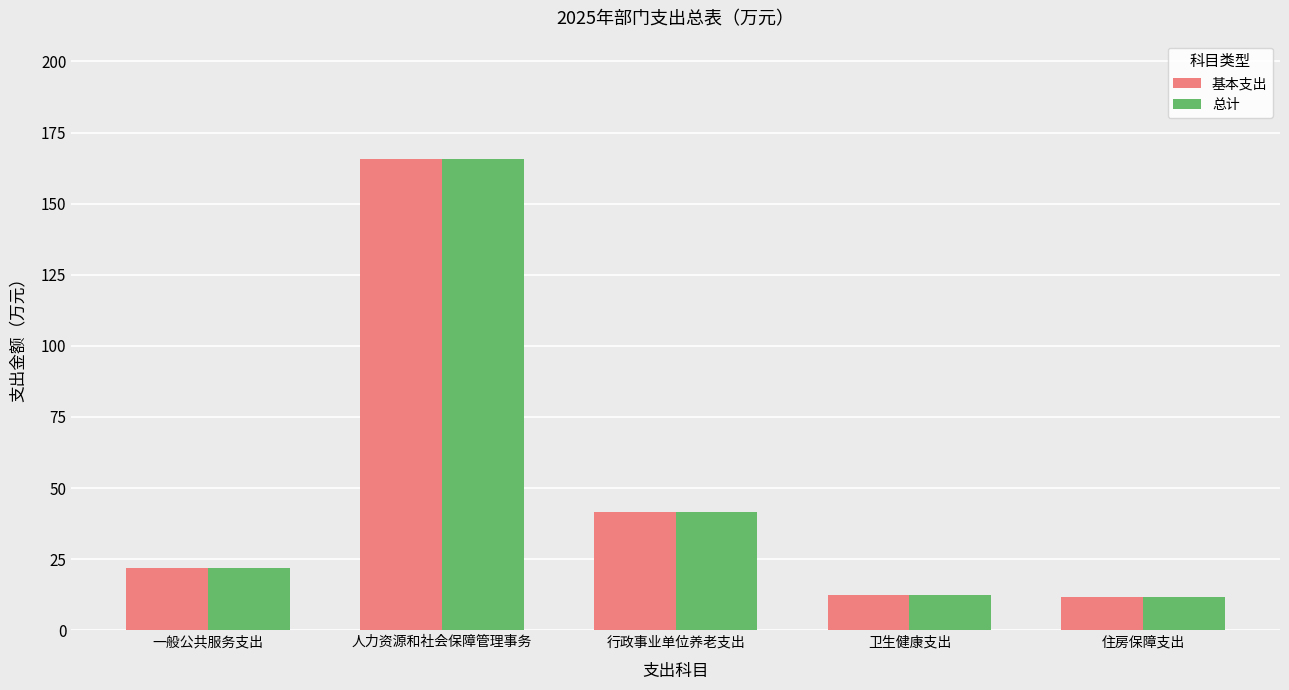

Is it true that 总计 equals 99.0 at 人力资源和社会保障管理事务?

False